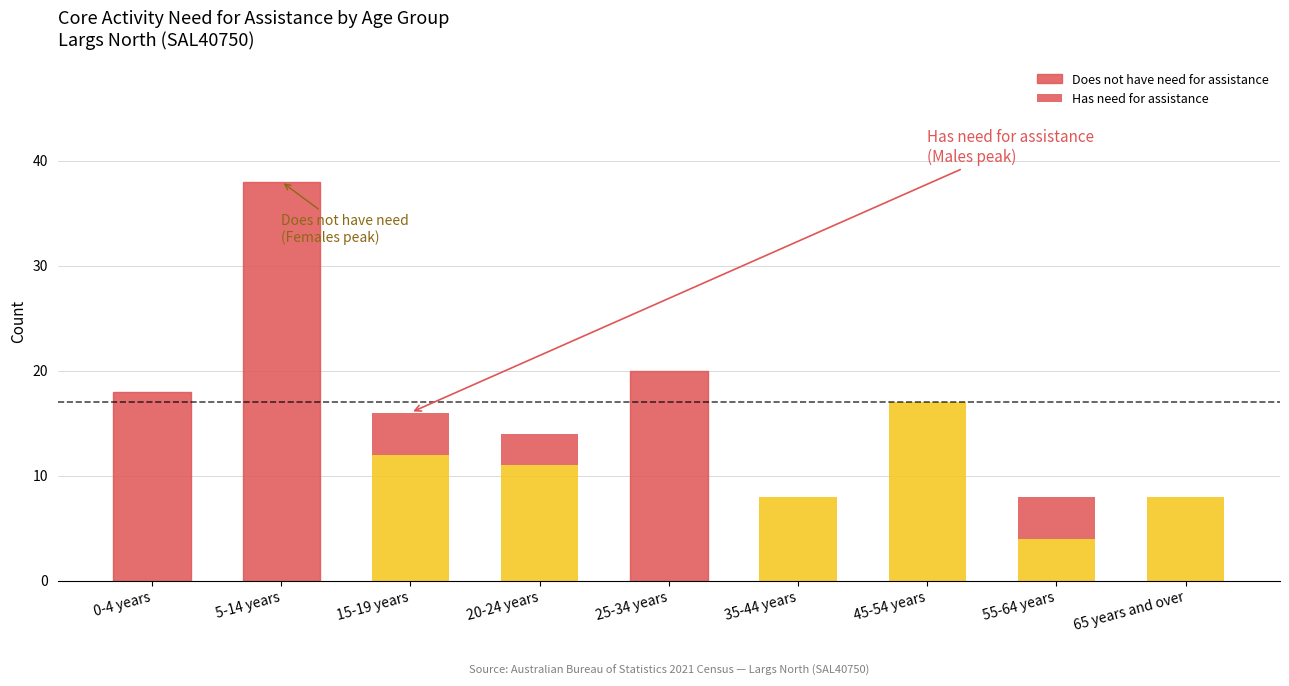

Between 0-4 years and 35-44 years, which is larger?

0-4 years